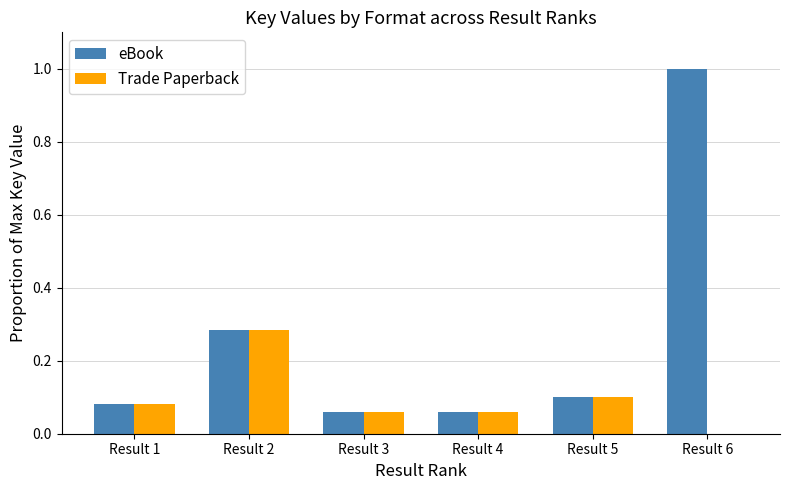

Does the chart contain stacked bars?

No